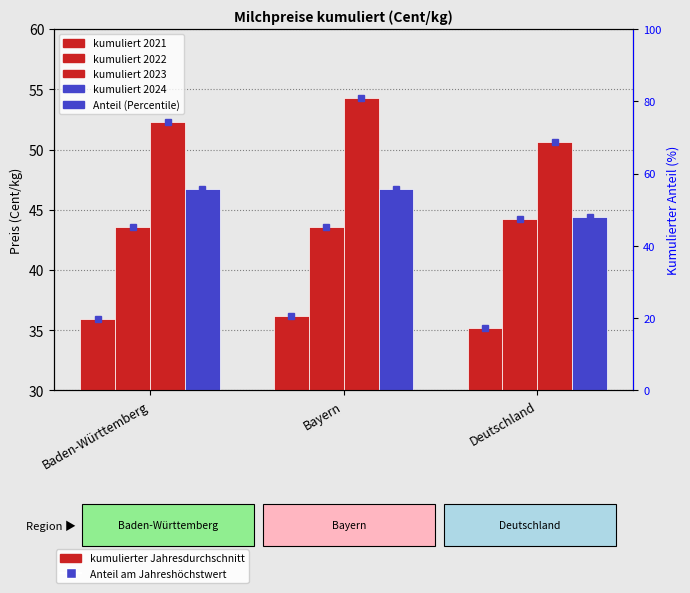

What is the difference between the maximum and minimum values in the 2021 series?

1.0